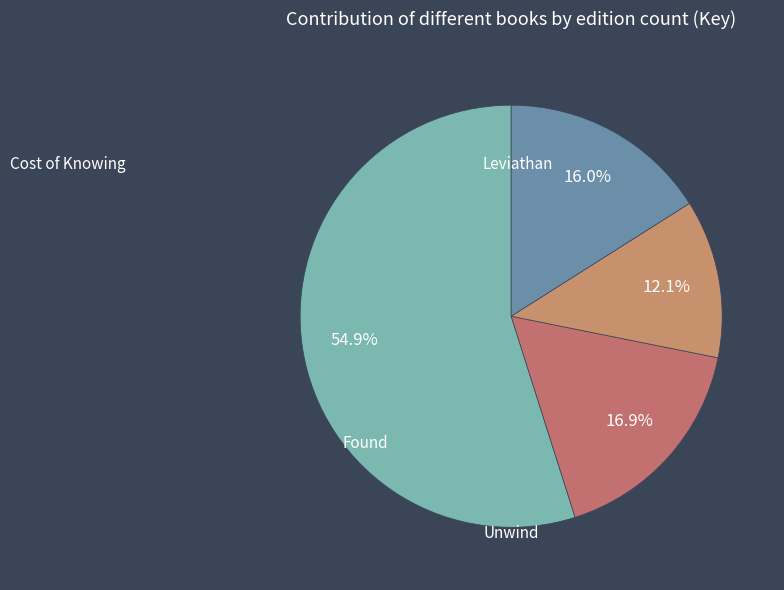

What percentage is the Found slice, to the nearest percent?

16%